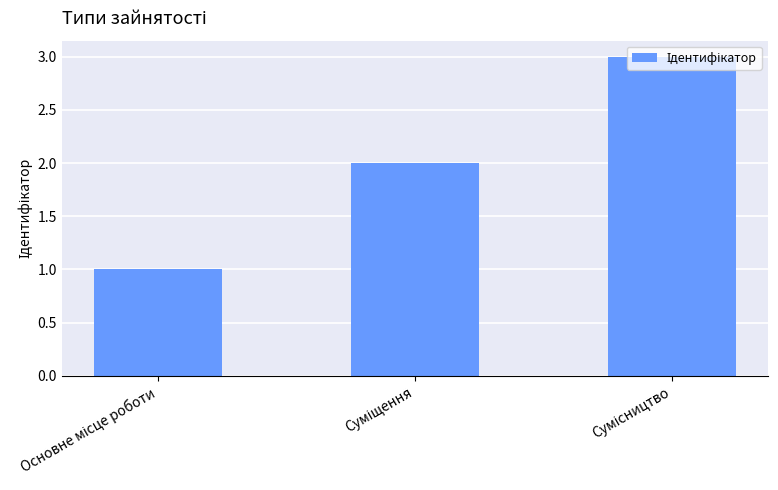

What is the sum of all values?

6